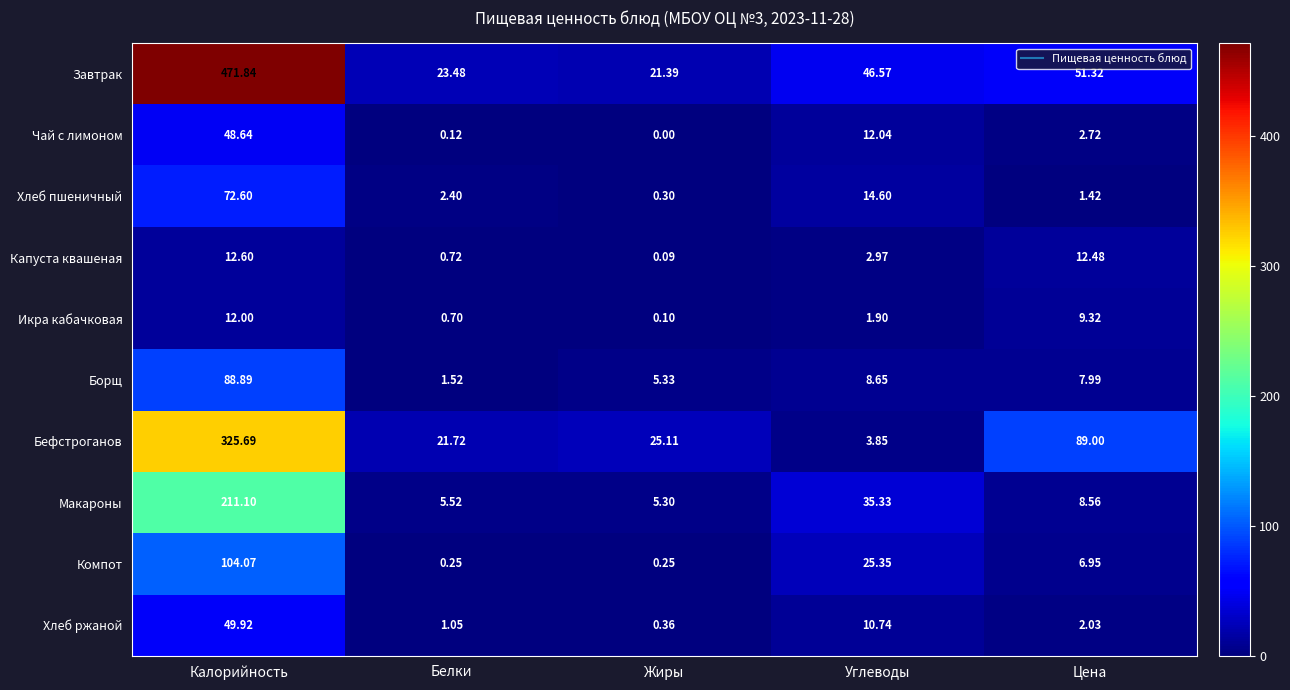

How many values in the Икра кабачковая series are below 1?

2